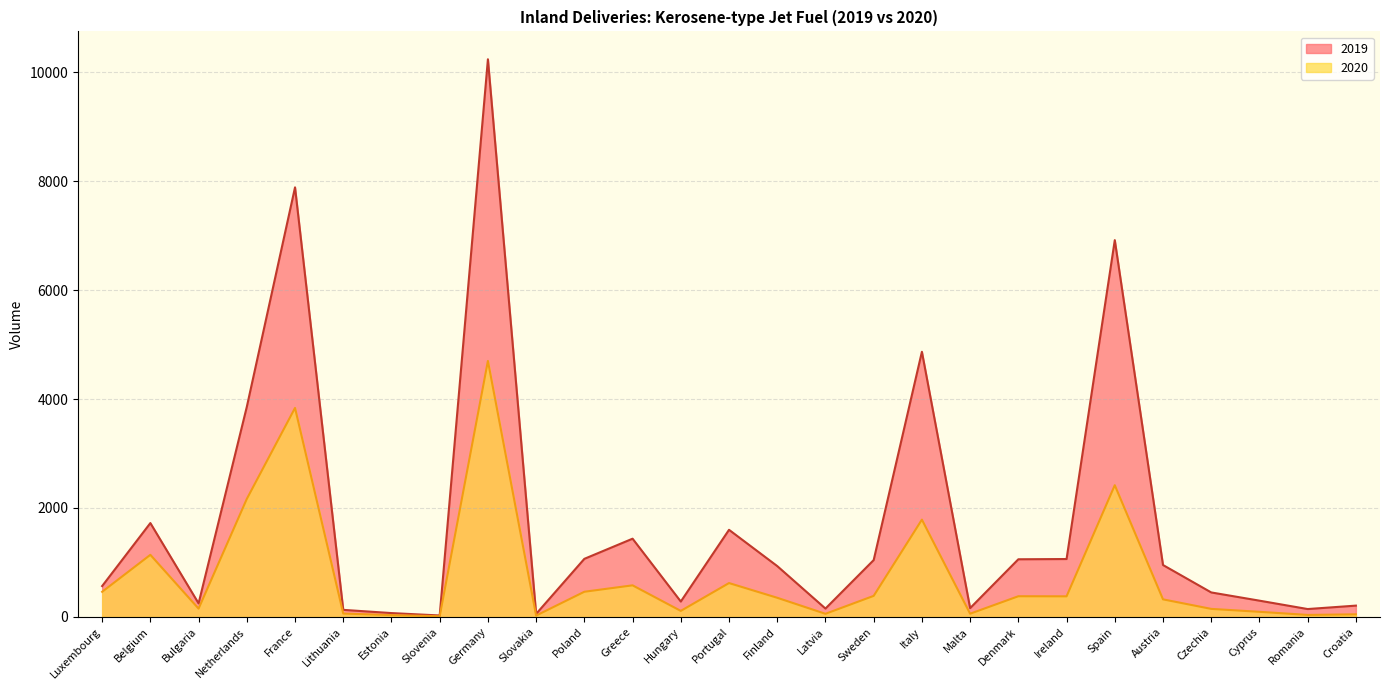

How many lines are shown in the chart?

2